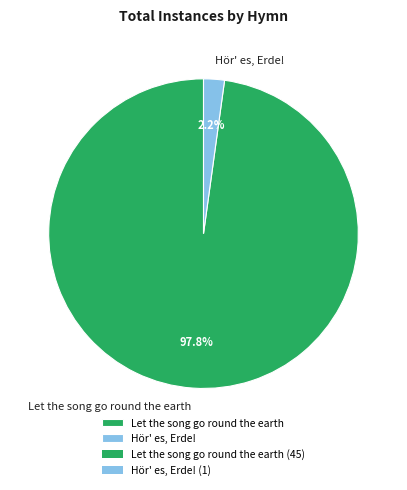

Which slice represents more than half of the pie?

Let the song go round the earth